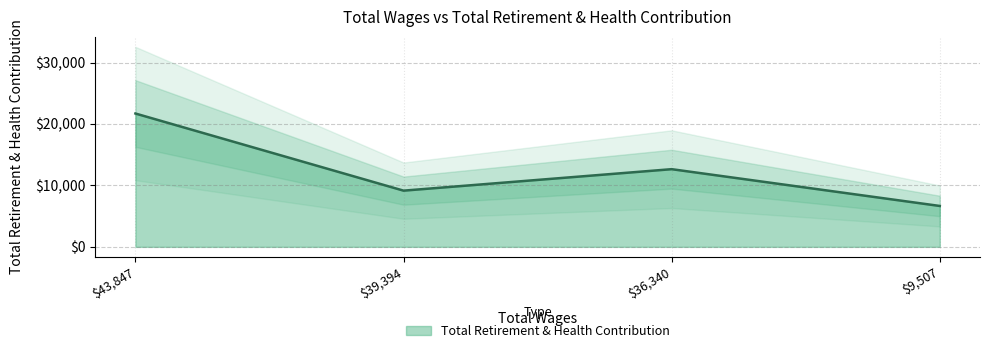

What is the label of the 4th point from the right?

43847.0